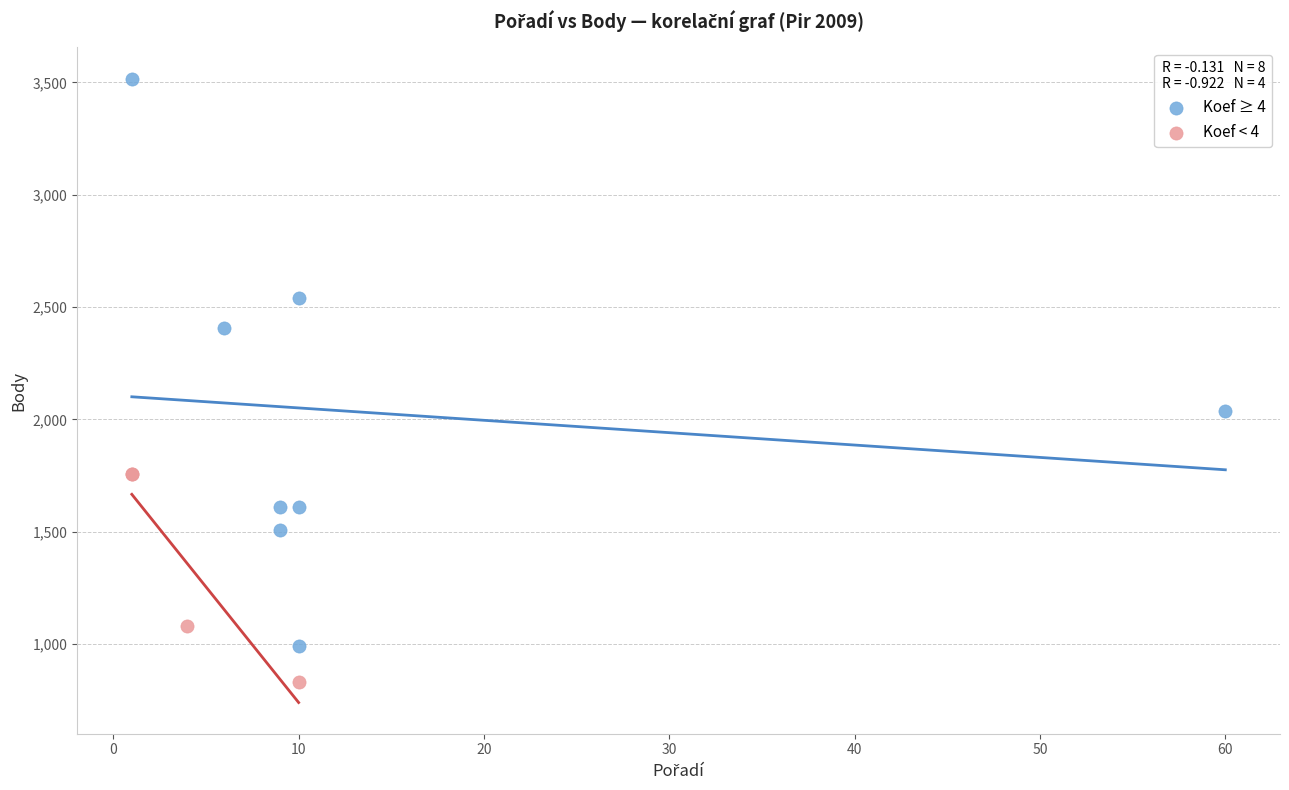

Which series has the largest Y range (max minus min)?

Koef ≥ 4